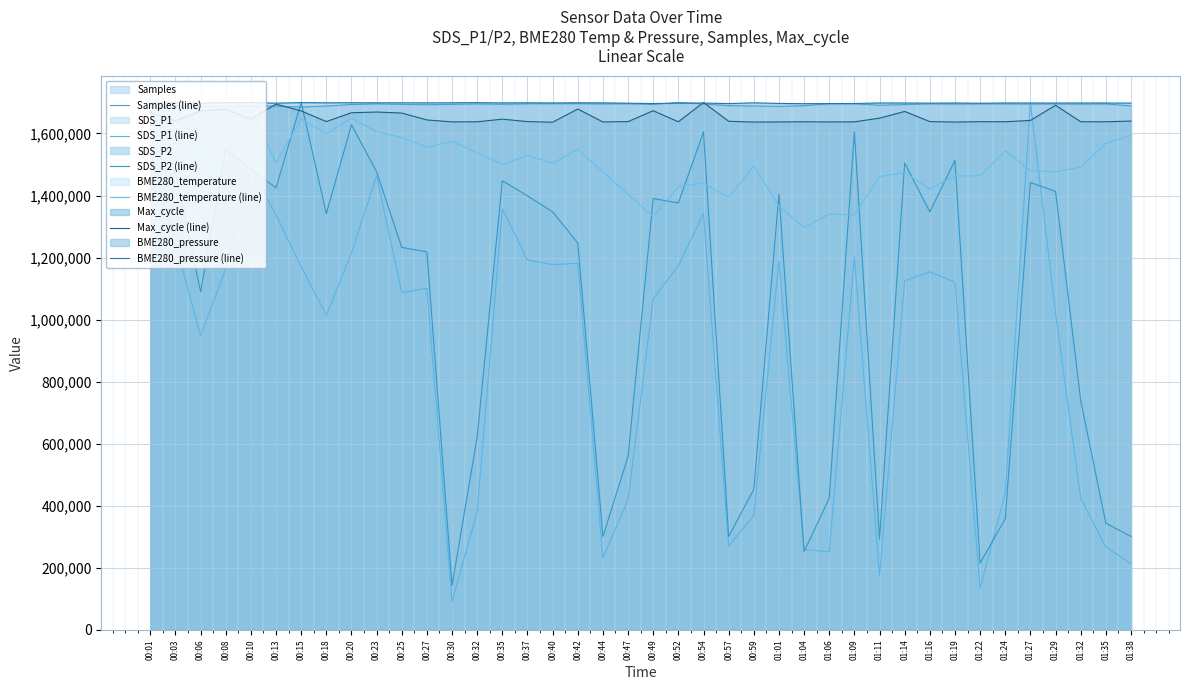

List the series in order of their peak value, lowest first.

Samples (line), SDS_P1 (line), SDS_P2 (line), BME280_temperature (line), Max_cycle (line), BME280_pressure (line)